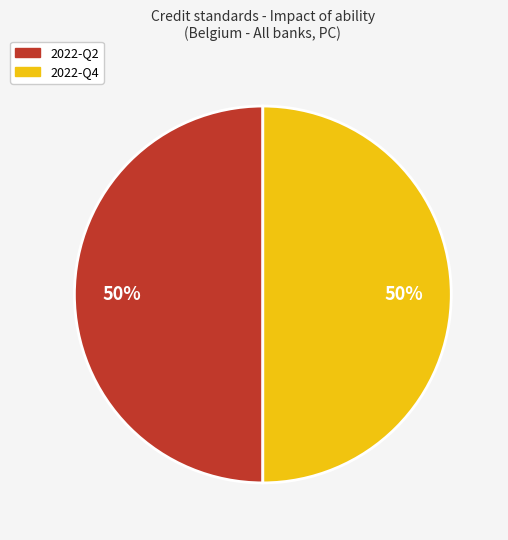

True or false: 2022-Q2 accounts for 50% of the total.

True